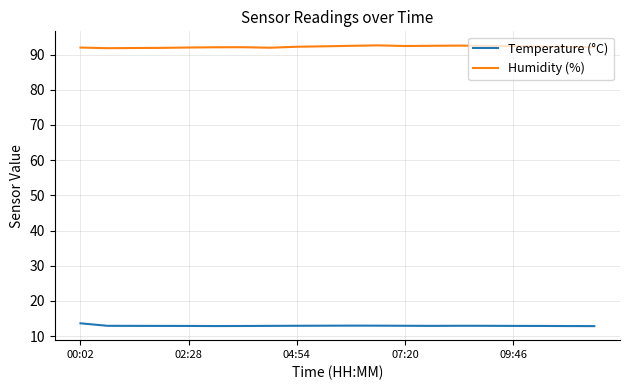

What are all the series names shown in the legend?

Temperature (°C), Humidity (%)